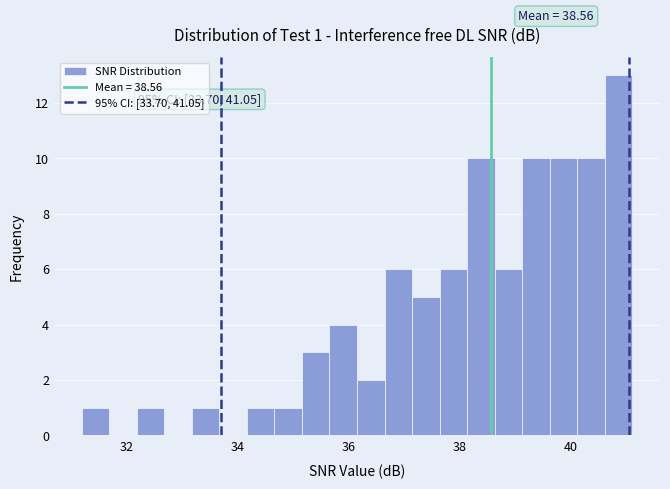

Around what value on the x-axis is the tallest bar? Give the approximate position of its centre, as read against the axis.

40.8